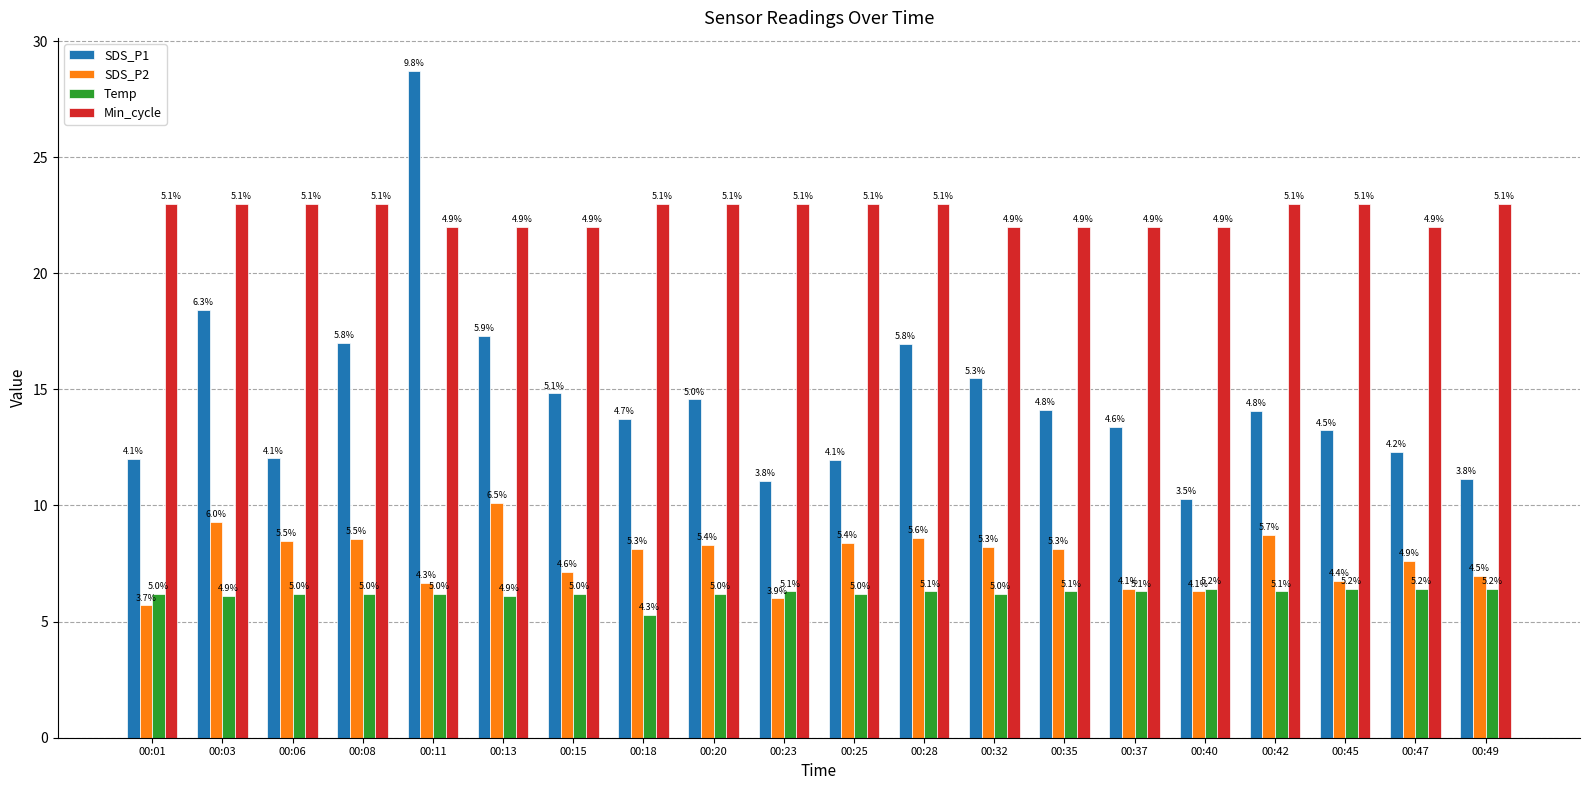

Reading right to left, transcribe all the data shown in this chart.

SDS_P1: 00:49=11.1	00:47=12.3	00:45=13.2	00:42=14.1	00:40=10.3	00:37=13.4	00:35=14.1	00:32=15.5	00:28=17.0	00:25=12.0	00:23=11.1	00:20=14.6	00:18=13.7	00:15=14.8	00:13=17.3	00:11=28.7	00:08=17.0	00:06=12.0	00:03=18.4	00:01=12.0
SDS_P2: 00:49=7.0	00:47=7.6	00:45=6.8	00:42=8.7	00:40=6.3	00:37=6.4	00:35=8.1	00:32=8.2	00:28=8.6	00:25=8.4	00:23=6.0	00:20=8.3	00:18=8.1	00:15=7.1	00:13=10.1	00:11=6.7	00:08=8.6	00:06=8.5	00:03=9.3	00:01=5.7
Temp: 00:49=6.4	00:47=6.4	00:45=6.4	00:42=6.3	00:40=6.4	00:37=6.3	00:35=6.3	00:32=6.2	00:28=6.3	00:25=6.2	00:23=6.3	00:20=6.2	00:18=5.3	00:15=6.2	00:13=6.1	00:11=6.2	00:08=6.2	00:06=6.2	00:03=6.1	00:01=6.2
Min_cycle: 00:49=23.0	00:47=22.0	00:45=23.0	00:42=23.0	00:40=22.0	00:37=22.0	00:35=22.0	00:32=22.0	00:28=23.0	00:25=23.0	00:23=23.0	00:20=23.0	00:18=23.0	00:15=22.0	00:13=22.0	00:11=22.0	00:08=23.0	00:06=23.0	00:03=23.0	00:01=23.0